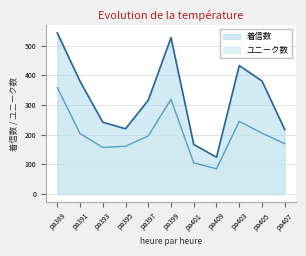

At which label is 着信数 closest to 333?

pa397